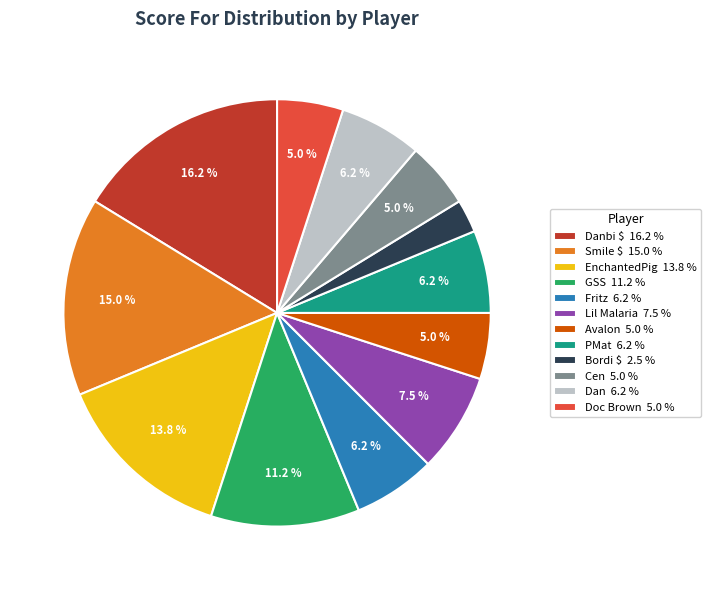

What is the total percentage of Lil Malaria 7.5 % and Cen 5.0 %?

12.5%